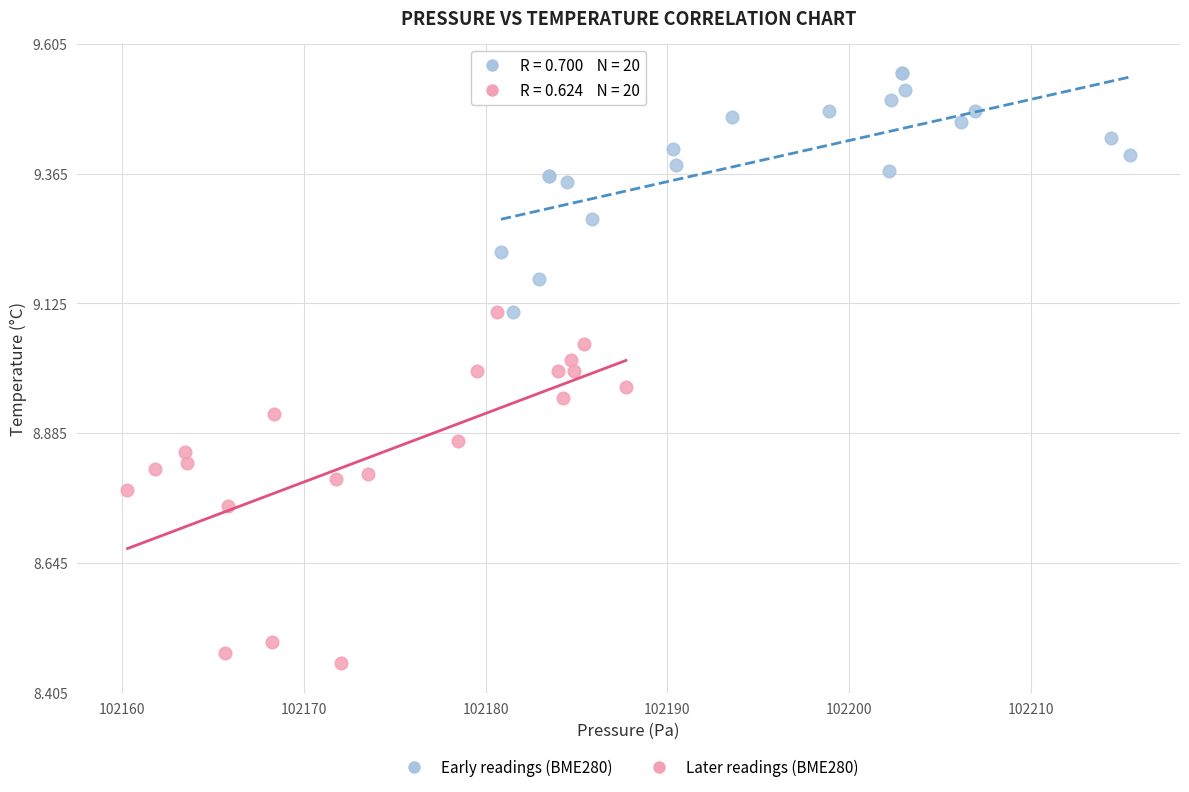

Which series contains the highest Y value?

Early readings (BME280)